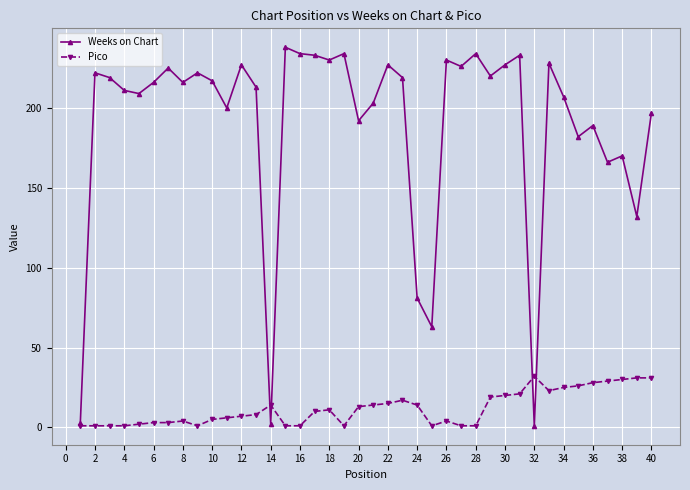

List the series in order of their peak value, highest first.

Weeks on Chart, Pico